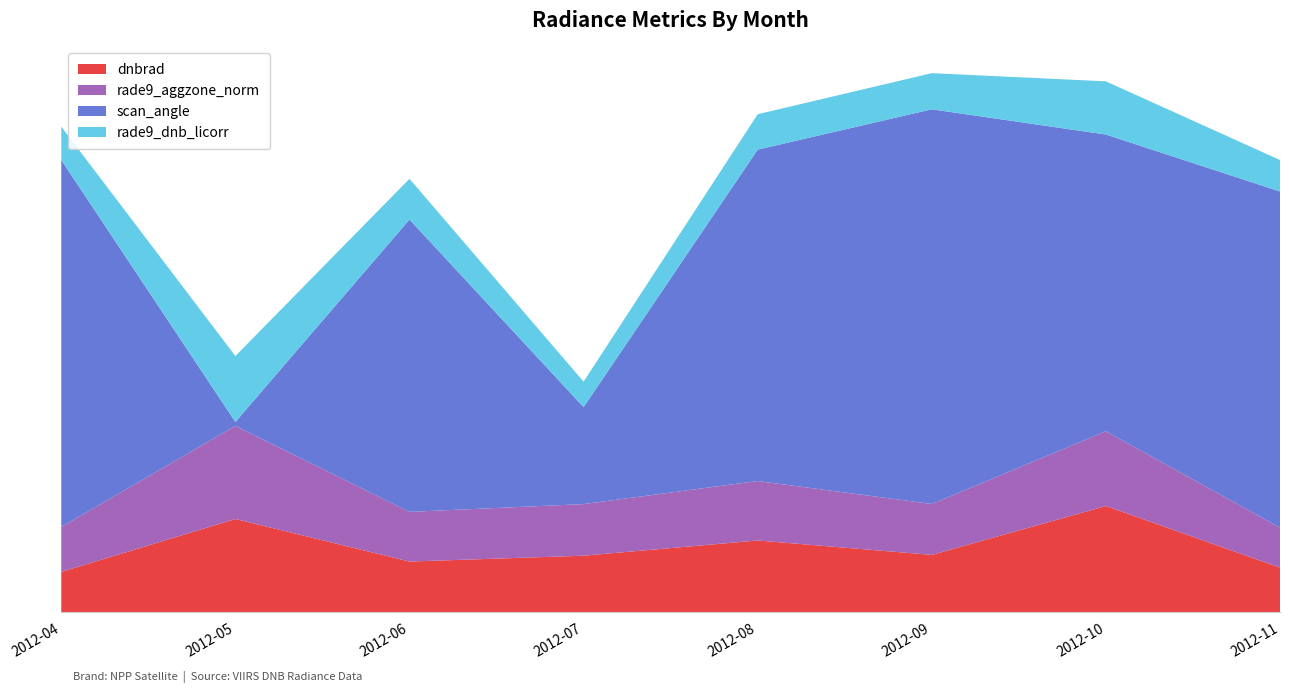

Reading left to right, extract all data points from this chart.

dnbrad: 5.3	12.3	6.7	7.4	9.4	7.5	14.0	5.9
rade9_aggzone_norm: 5.9	12.3	6.6	6.8	7.8	6.7	9.9	5.3
scan_angle: 48.4	0.5	38.6	12.8	43.7	52.1	39.1	44.4
rade9_dnb_licorr: 4.4	8.7	5.4	3.4	4.7	4.8	7.0	4.2